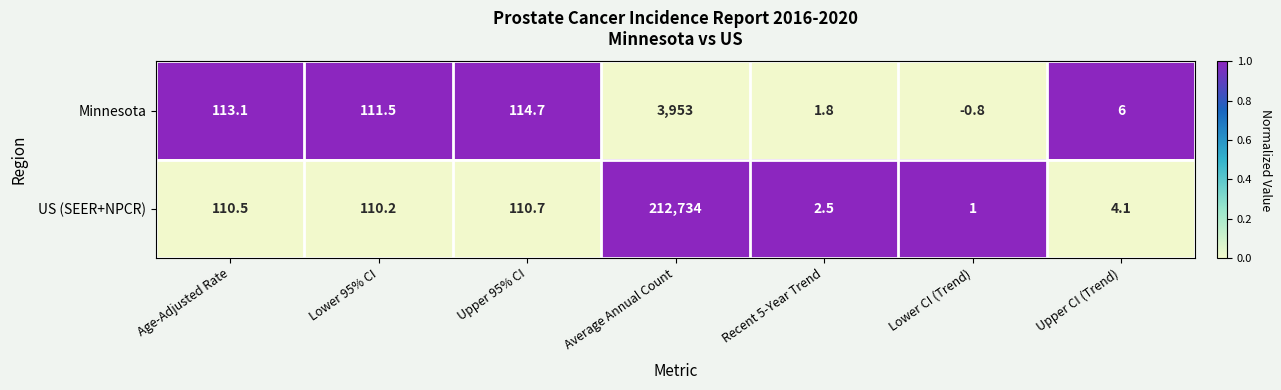

The US (SEER+NPCR) series shows 2.5 at Recent 5-Year Trend. True or false?

True